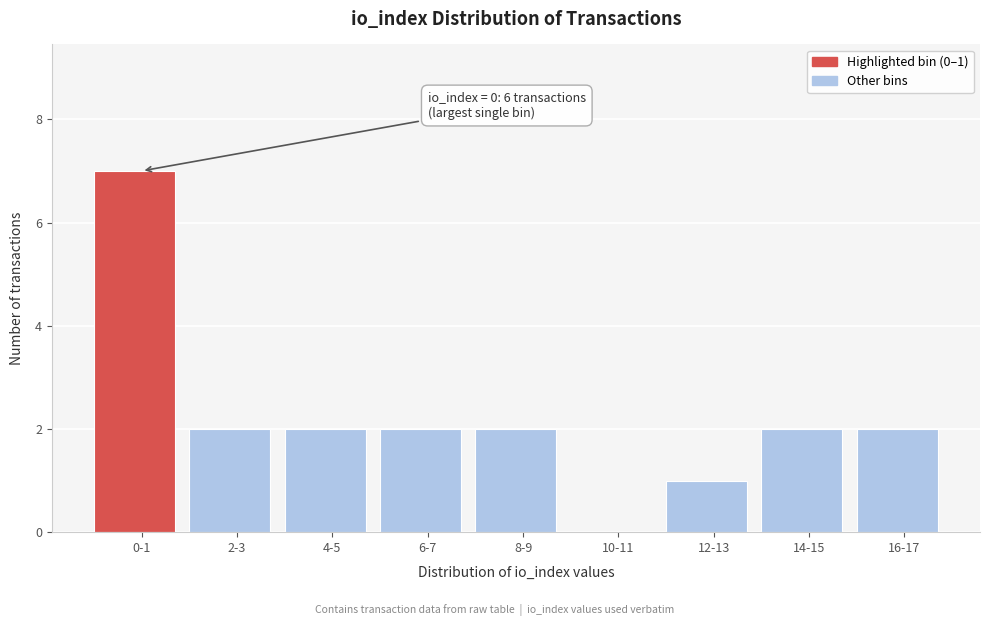

Reading left to right, extract all data points from this chart.

0-1=7	2-3=2	4-5=2	6-7=2	8-9=2	10-11=0	12-13=1	14-15=2	16-17=2